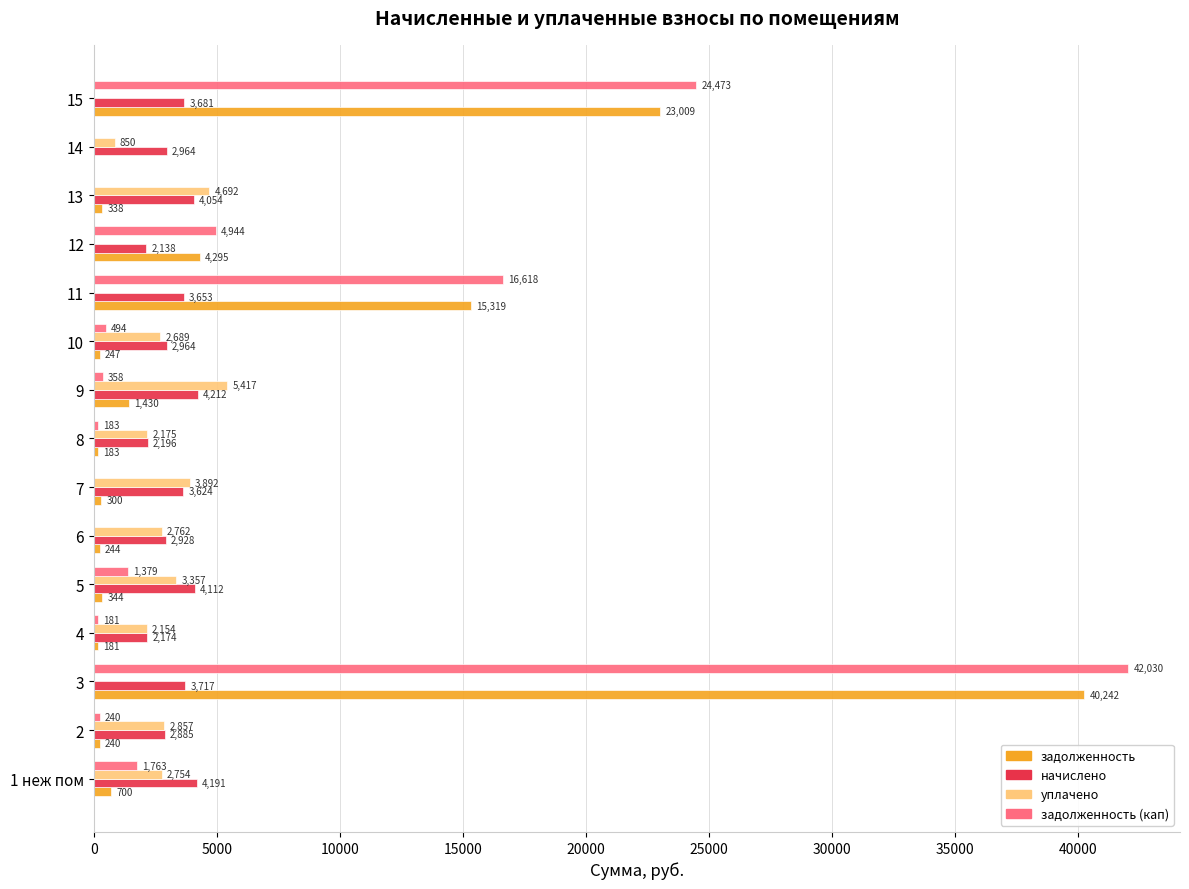

What are all the series names shown in the legend?

задолженность, начислено, уплачено, задолженность (кап)